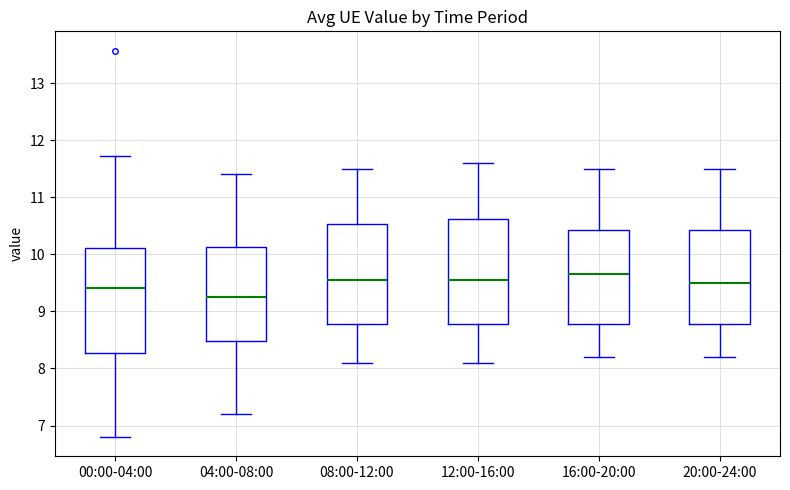

Reading left to right, transcribe this box plot: for each box, give where its median line is, the range the box spans, and where its two whiskers end, as read against the y-axis. The values are not printed on the chart, so give them approximately, as read against the axis.

00:00-04:00: median 9.4, box 8.3 to 10.1, whiskers 6.8 to 11.7
04:00-08:00: median 9.3, box 8.5 to 10.1, whiskers 7.2 to 11.4
08:00-12:00: median 9.6, box 8.8 to 10.5, whiskers 8.1 to 11.5
12:00-16:00: median 9.6, box 8.8 to 10.6, whiskers 8.1 to 11.6
16:00-20:00: median 9.7, box 8.8 to 10.4, whiskers 8.2 to 11.5
20:00-24:00: median 9.5, box 8.8 to 10.4, whiskers 8.2 to 11.5